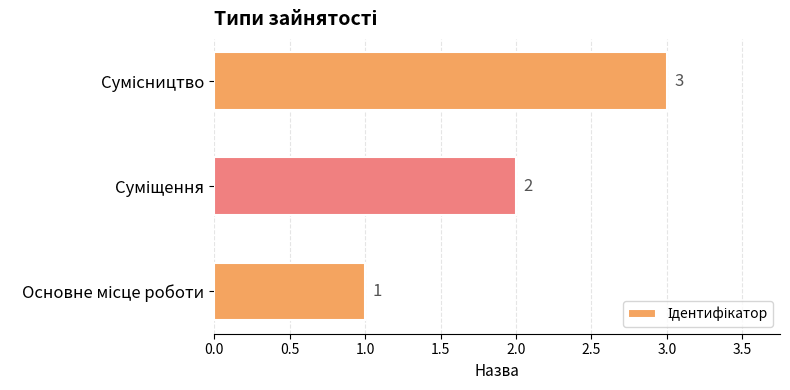

Count the values in the range 1 to 3.

3